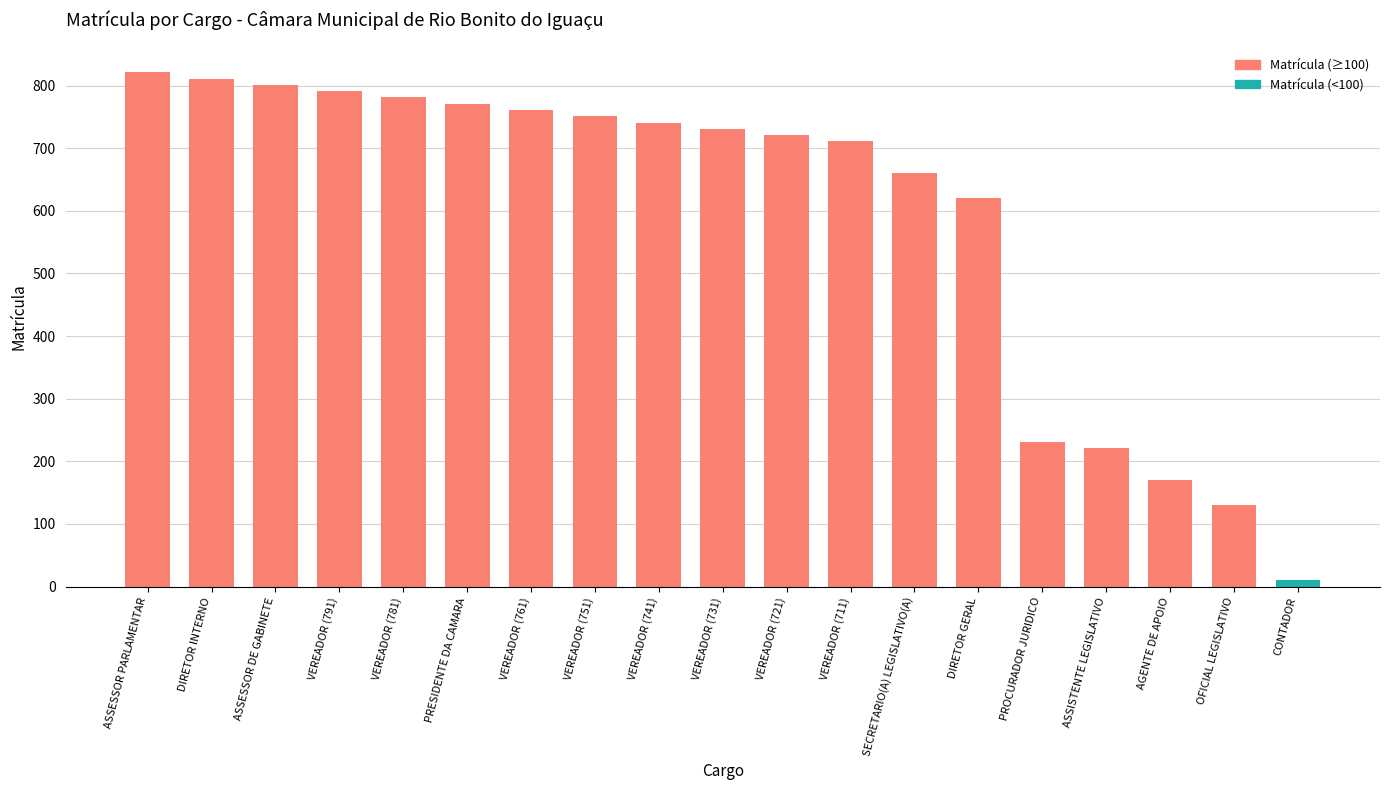

Which label corresponds to the largest value in the chart?

ASSESSOR PARLAMENTAR